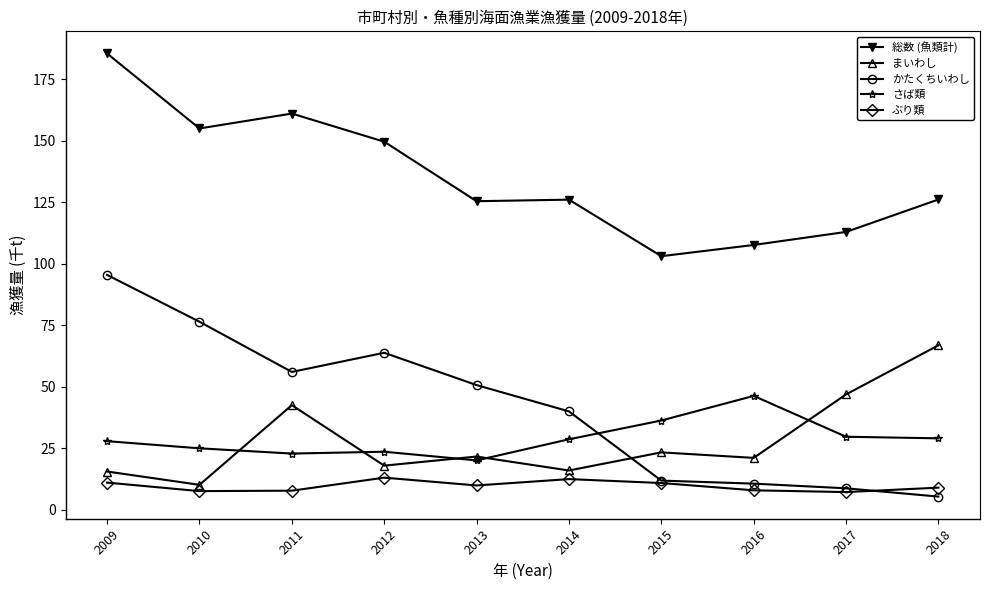

True or false: 総数 (魚類計) and さば類 intersect in this chart.

False